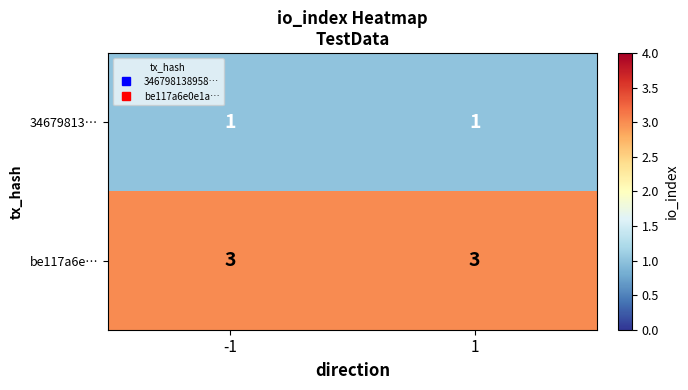

What is the maximum value shown in the chart?

3